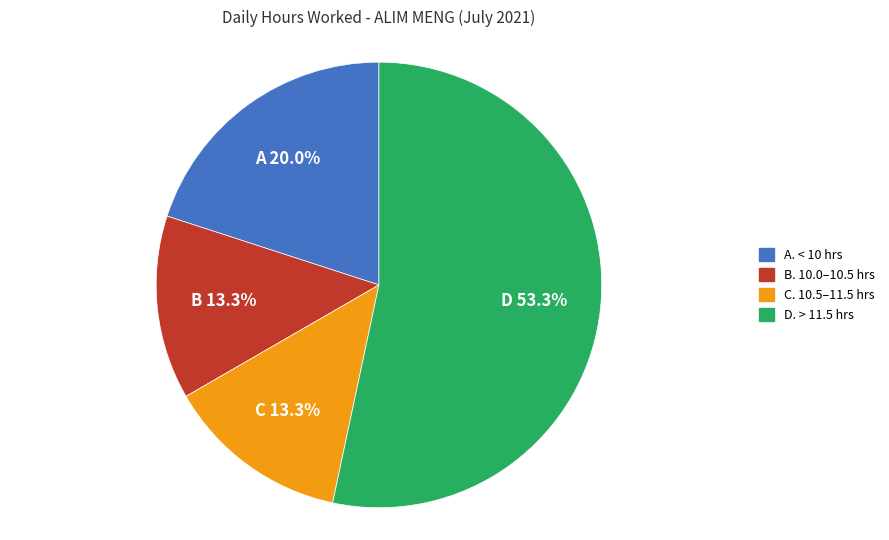

What percentage do C. 10.5–11.5 hrs and A. < 10 hrs together represent?

33.3%